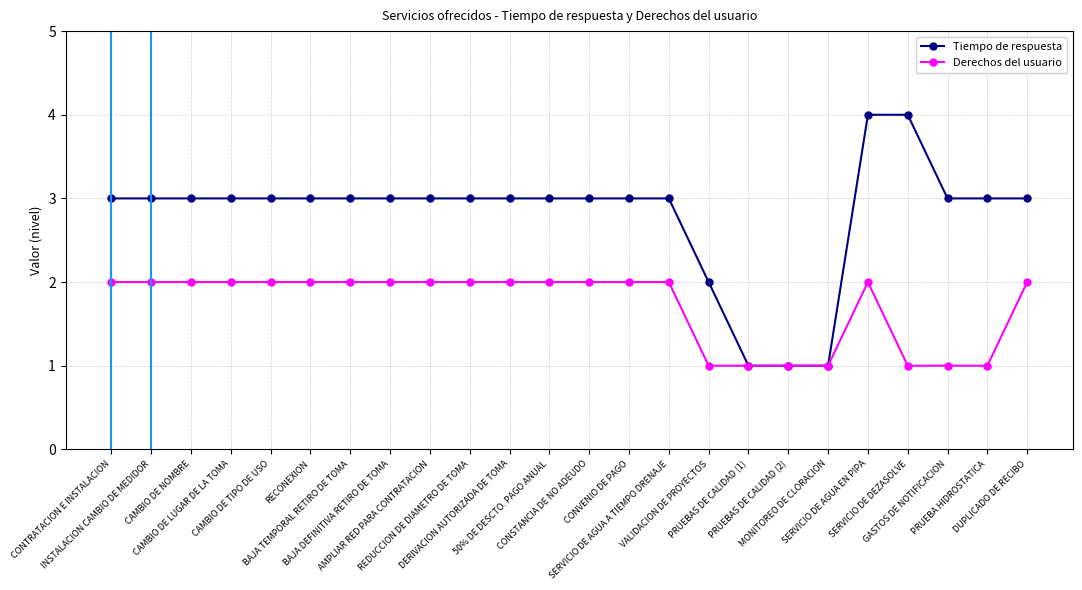

Which series has the largest total across all categories?

Tiempo de respuesta